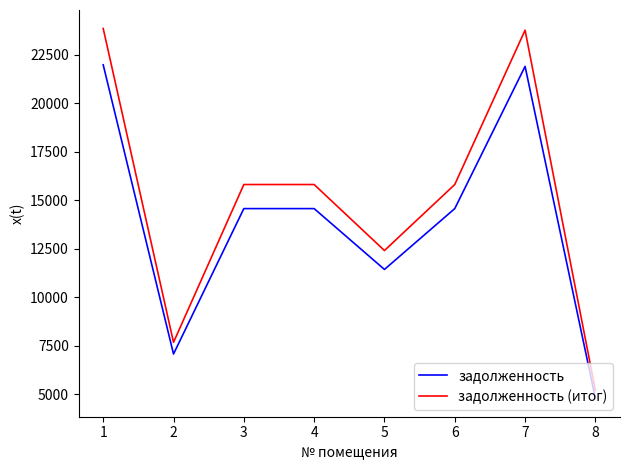

At how many categories does at least one series exceed 14173?

5